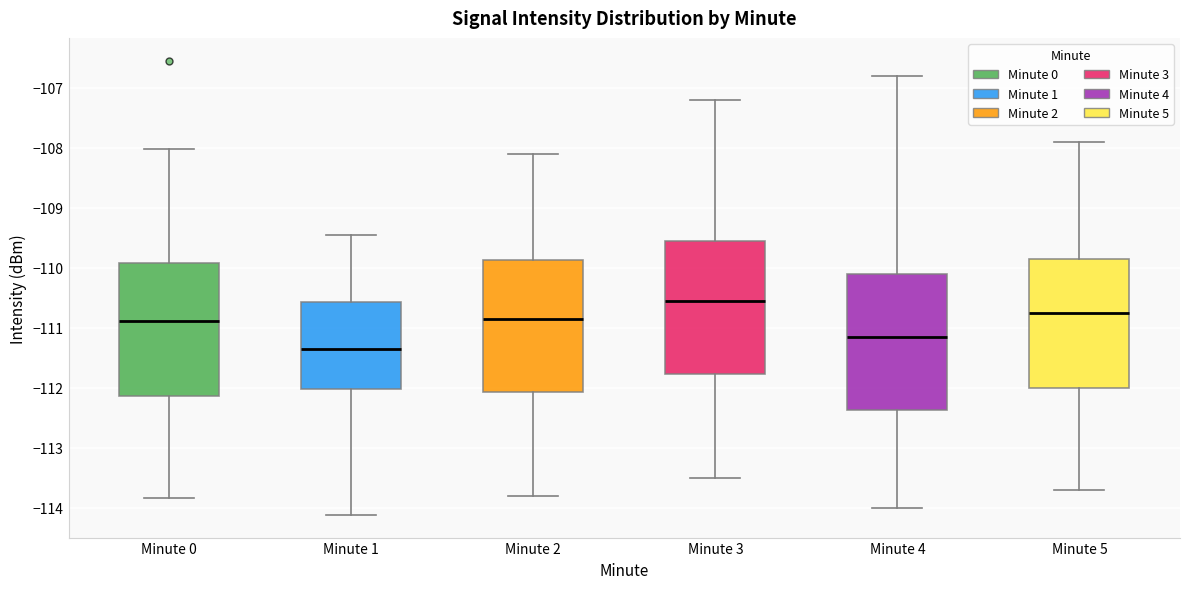

Reading left to right, transcribe this box plot: for each box, give where its median line is, the range the box spans, and where its two whiskers end, as read against the y-axis. The values are not printed on the chart, so give them approximately, as read against the axis.

Minute 0: median -110.9, box -112.1 to -109.9, whiskers -113.8 to -108.0
Minute 1: median -111.4, box -112.0 to -110.6, whiskers -114.1 to -109.4
Minute 2: median -110.8, box -112.1 to -109.9, whiskers -113.8 to -108.1
Minute 3: median -110.5, box -111.8 to -109.5, whiskers -113.5 to -107.2
Minute 4: median -111.1, box -112.4 to -110.1, whiskers -114.0 to -106.8
Minute 5: median -110.7, box -112.0 to -109.8, whiskers -113.7 to -107.9